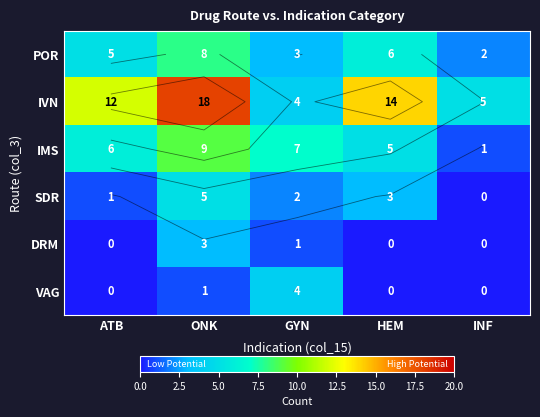

How many VAG values are between 0 and 1?

4